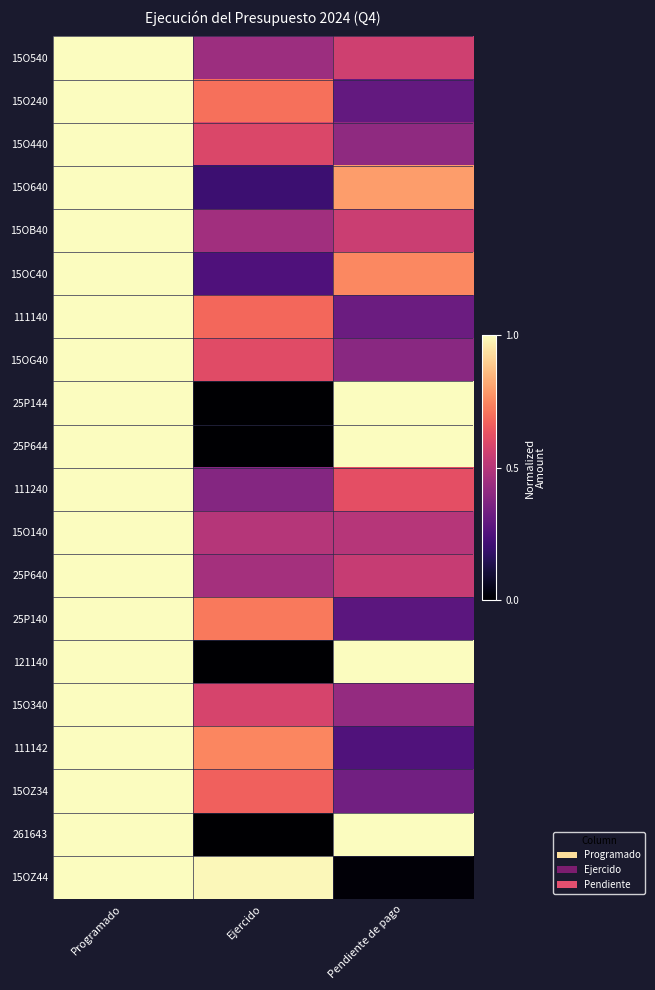

Which label corresponds to the largest value in the chart?

Programado